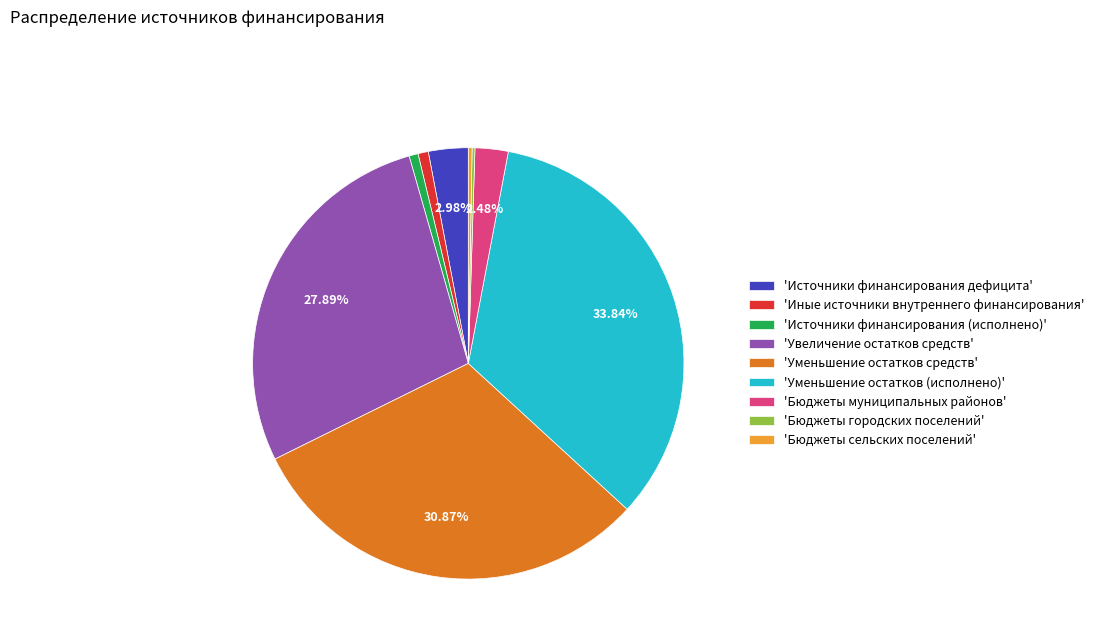

What is the ratio of the value at 'Источники финансирования (исполнено)' to the value at 'Иные источники внутреннего финансирования'?

0.9